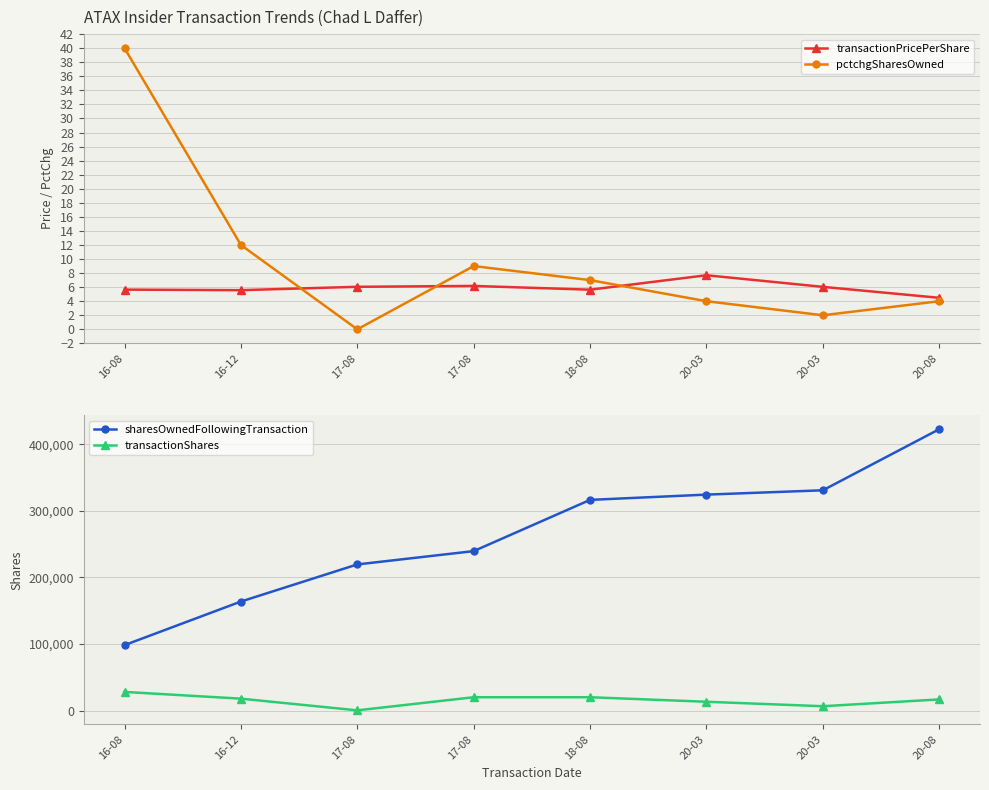

Rank the categories by sharesOwnedFollowingTransaction value from highest to lowest.

20-08, 20-03, 20-03, 18-08, 17-08, 17-08, 16-12, 16-08